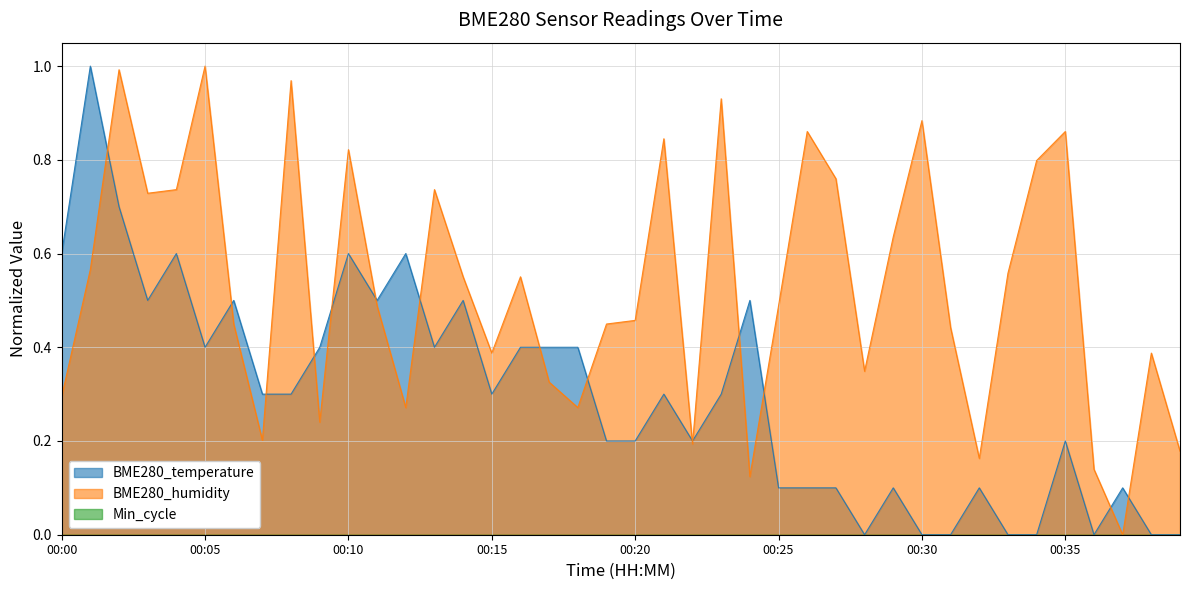

How many lines are shown in the chart?

3